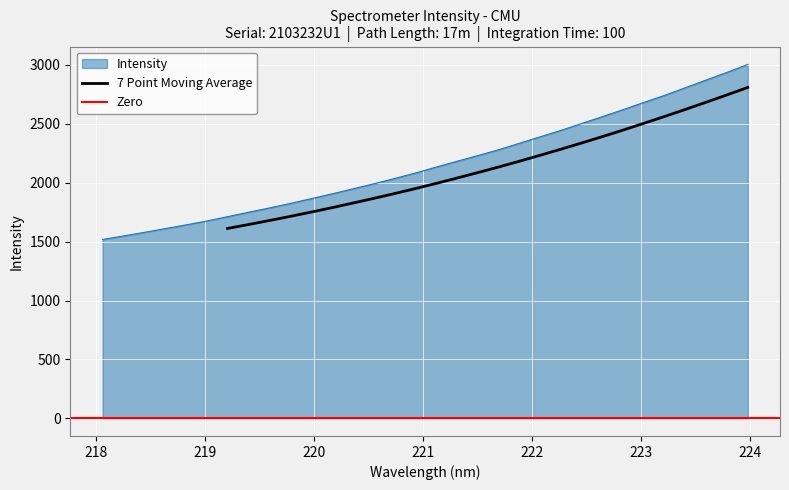

What is the average value?

2162.0